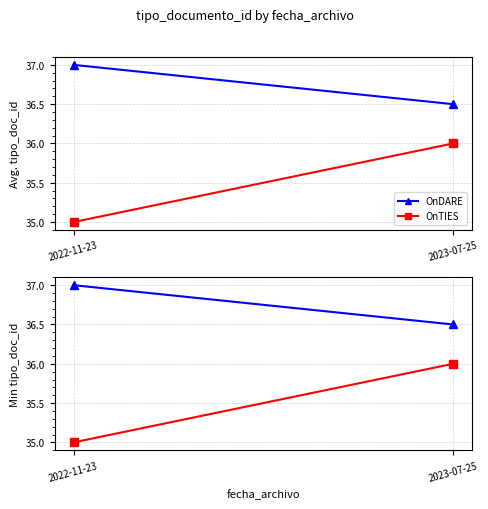

What are all the series names shown in the legend?

OnDARE, OnTIES